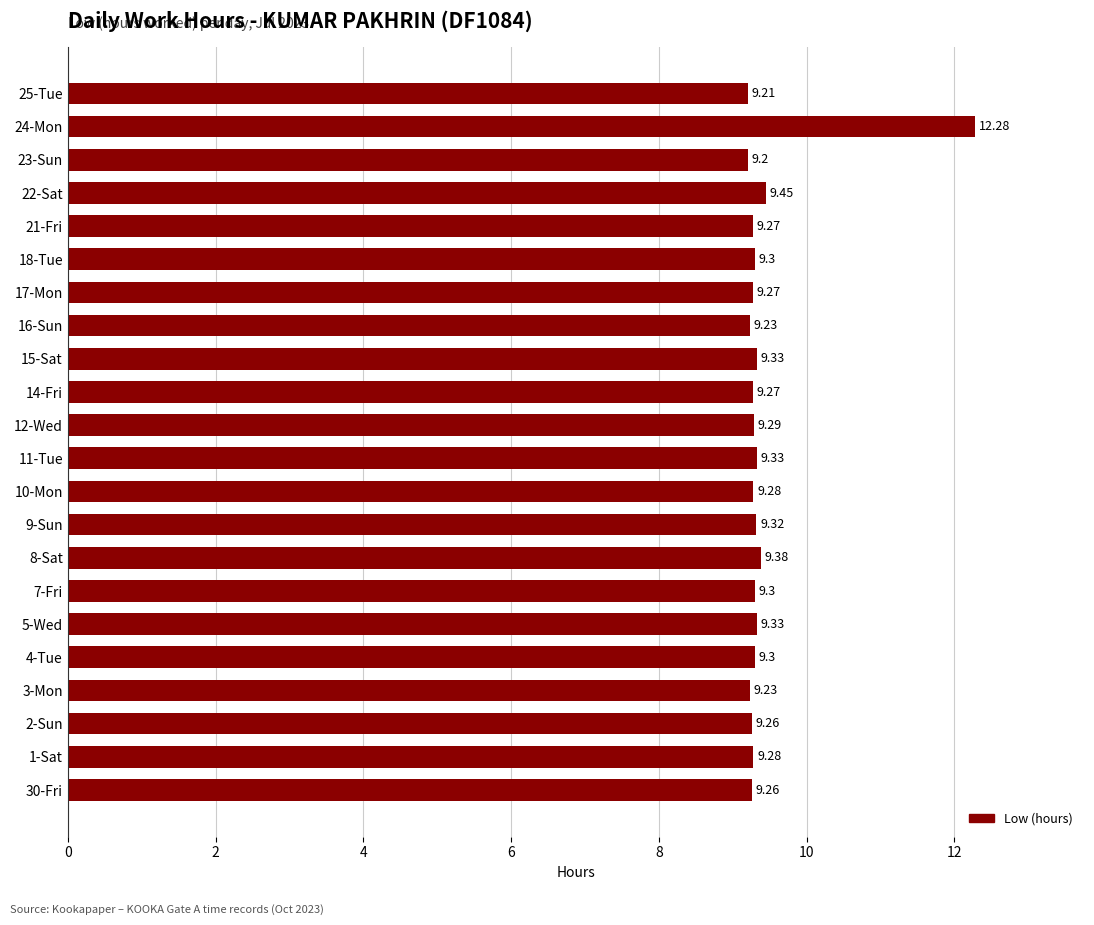

What is the difference between the maximum and minimum values?

3.1